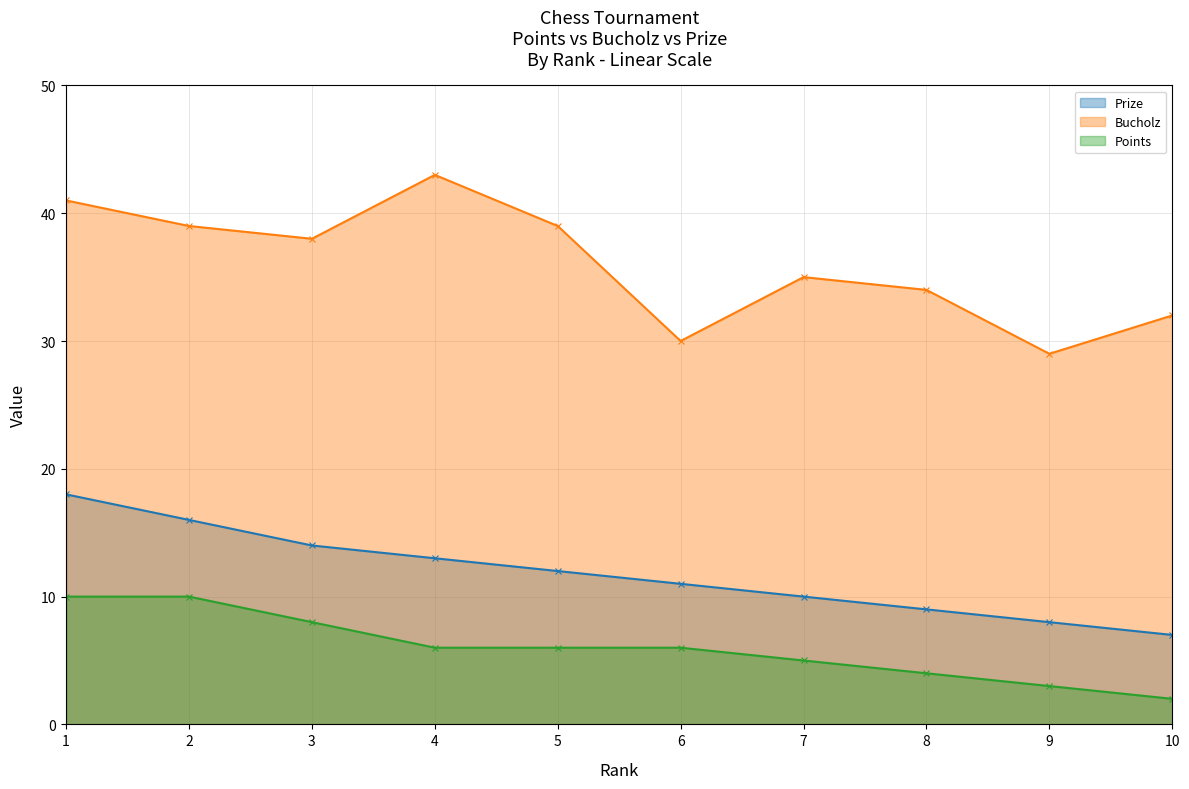

At which label is Bucholz closest to 36?

7